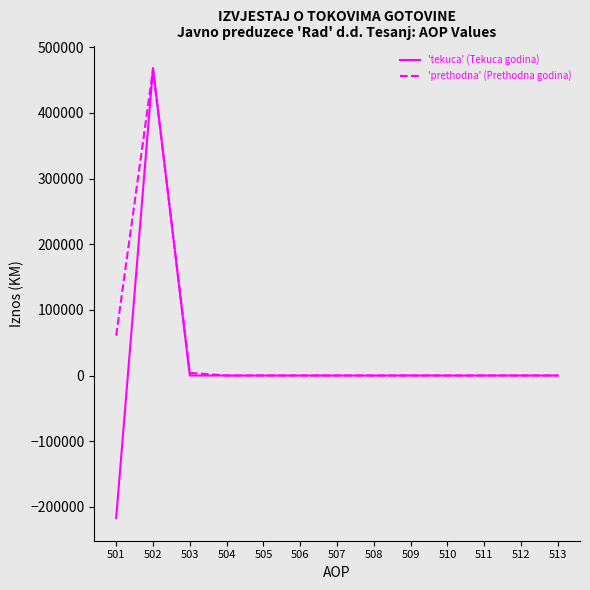

The value of 'tekuca' (Tekuca godina) at 503 is 0. True or false?

True